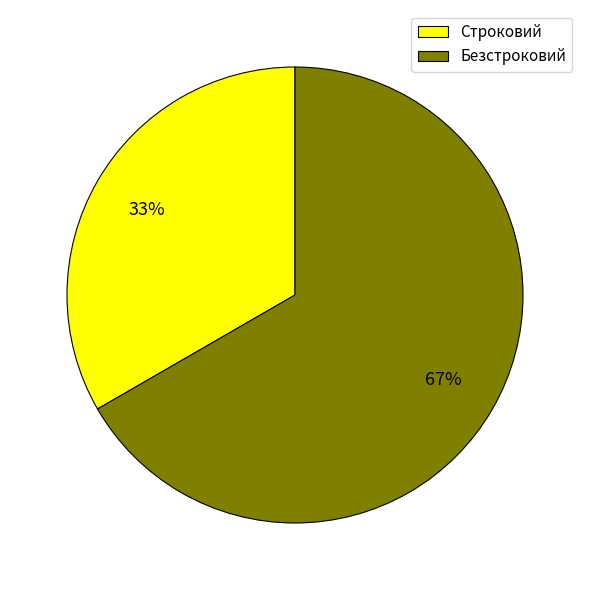

Between Безстроковий and Строковий, which is larger?

Безстроковий